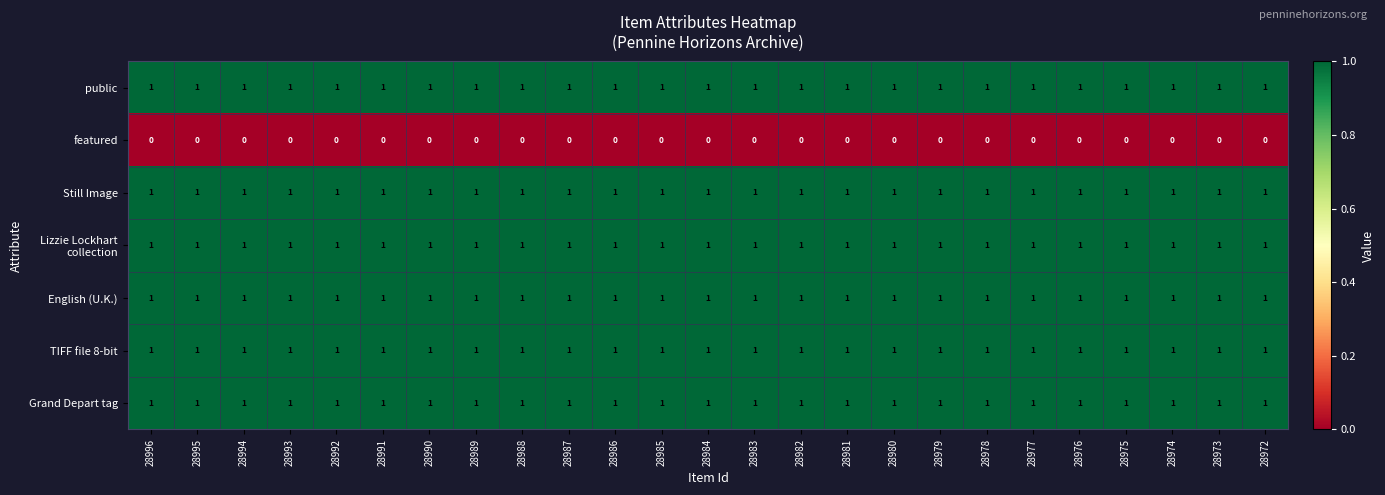

What is the sum of all public values?

25